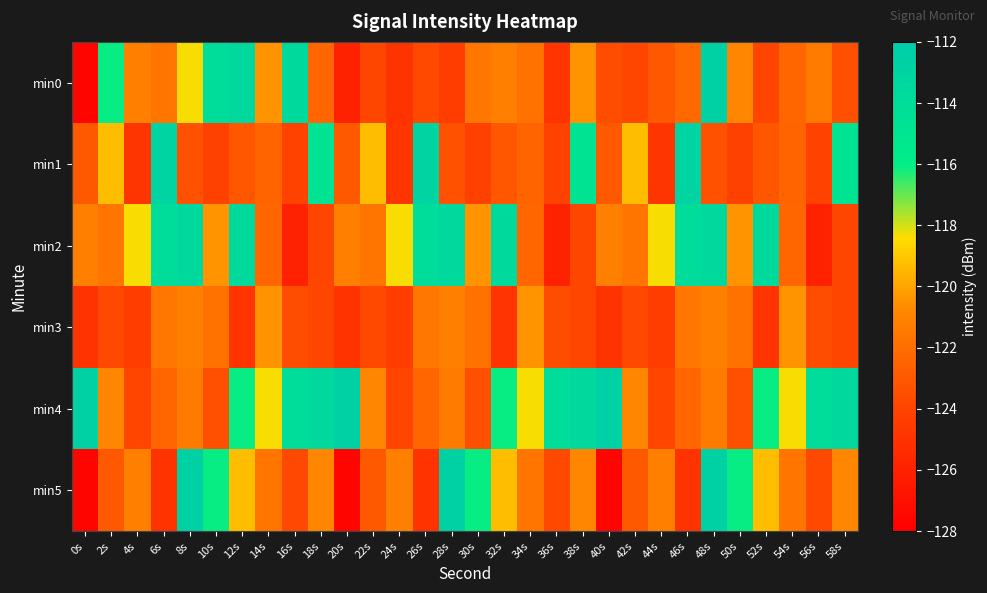

What is the spread (max minus min) of values at 36s?

12.0